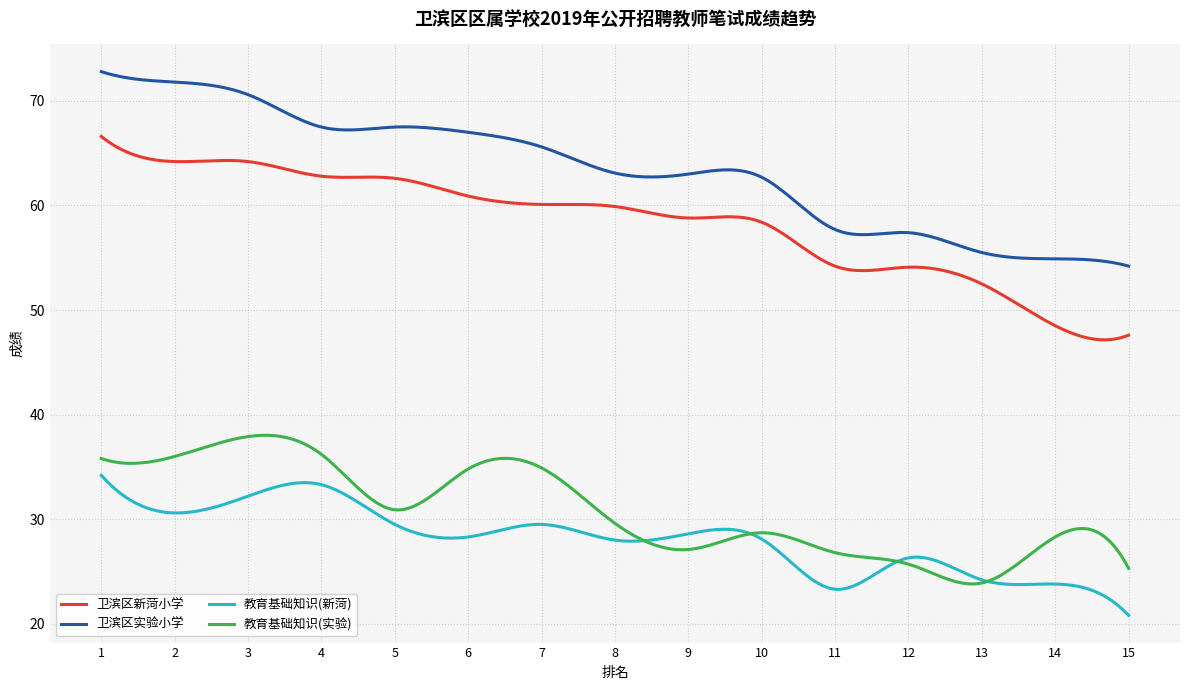

Which series has the largest range (max minus min)?

卫滨区新菏小学